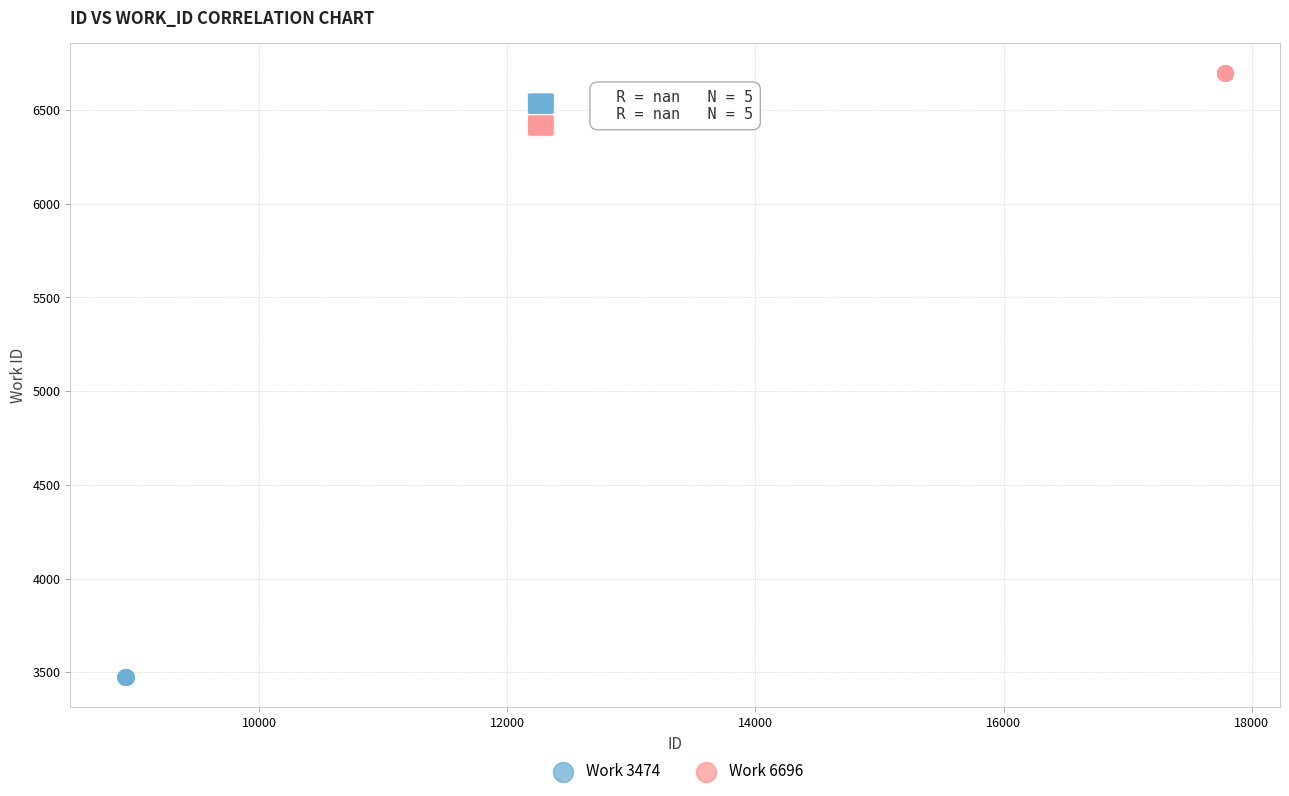

Which series reaches the maximum Y coordinate?

Work 6696